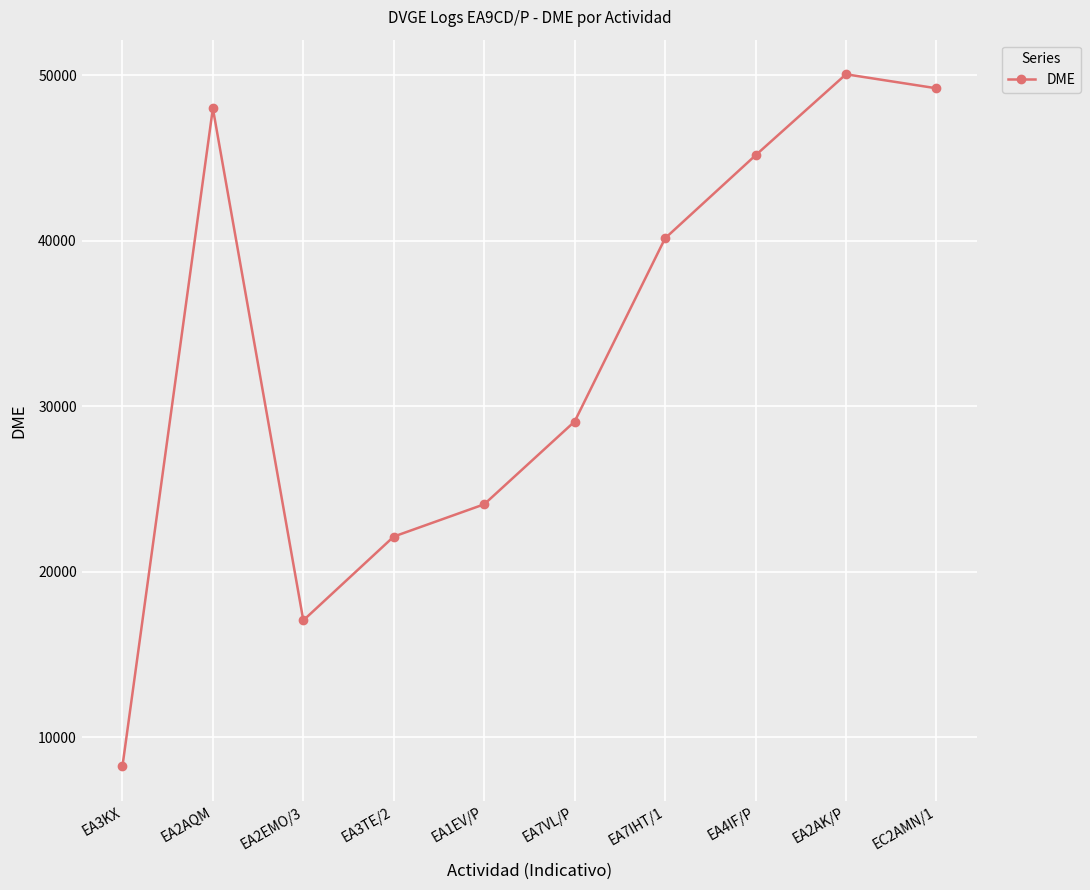

List the labels in order of value, largest first.

EA2AK/P, EC2AMN/1, EA2AQM, EA4IF/P, EA7IHT/1, EA7VL/P, EA1EV/P, EA3TE/2, EA2EMO/3, EA3KX